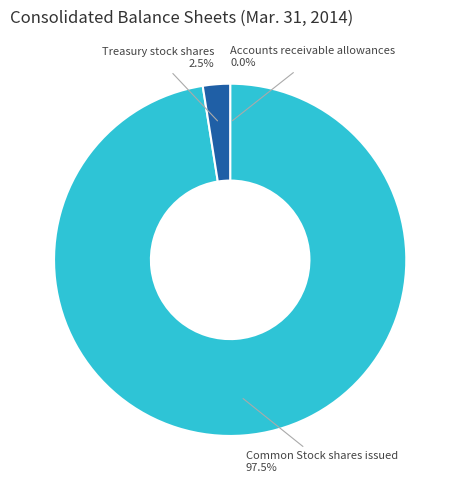

What is the largest slice in the pie chart?

Common Stock shares issued